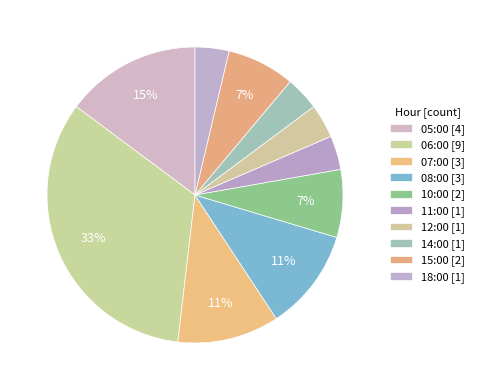

Is it true that 06:00 is 46% of the pie?

False